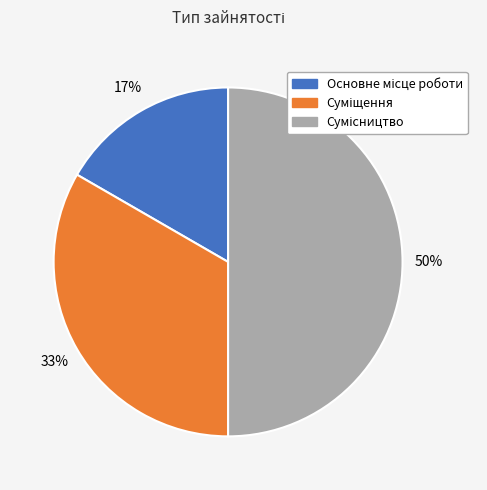

Count the number of slices in the pie.

3